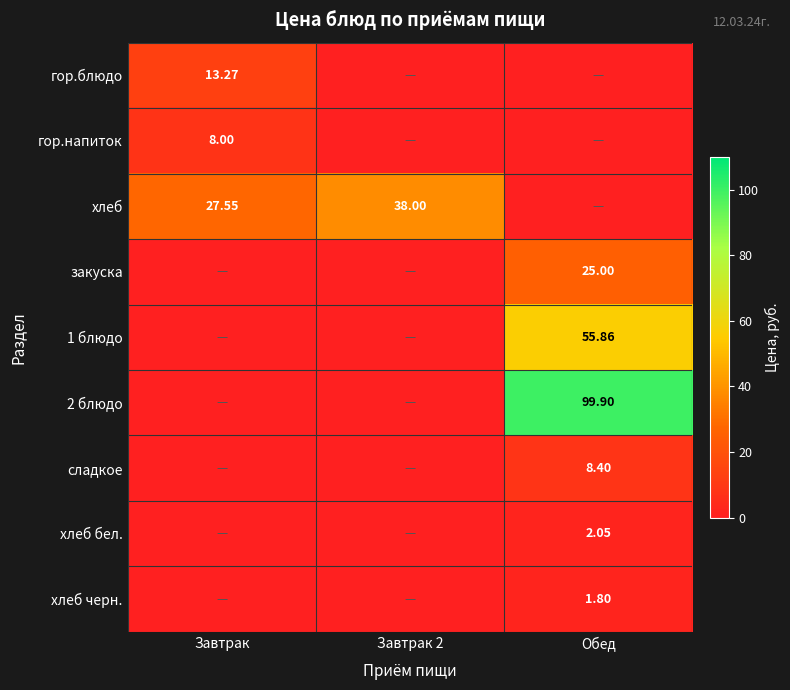

How many distinct data groups are displayed?

9